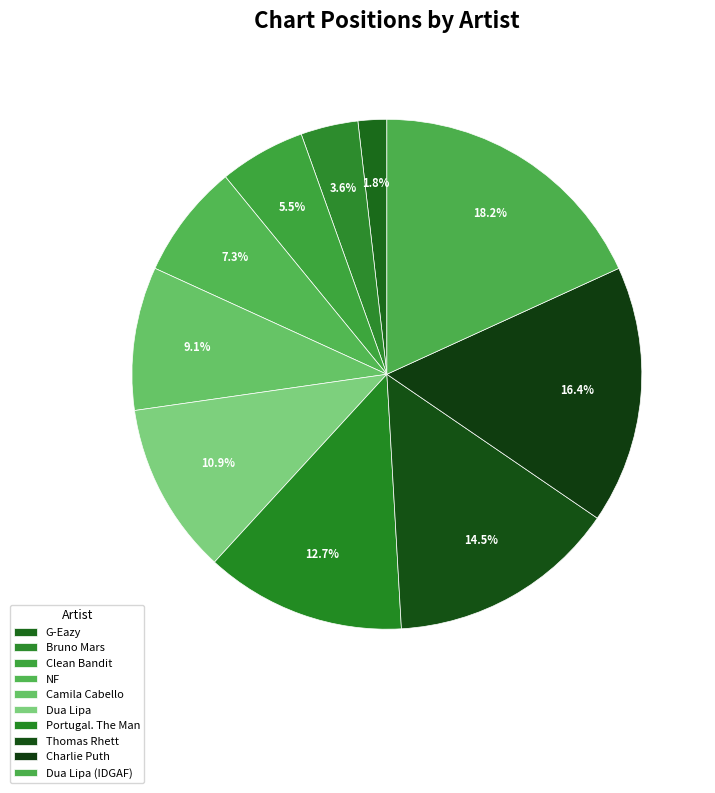

What percentage do Bruno Mars and Dua Lipa together represent?

14.5%